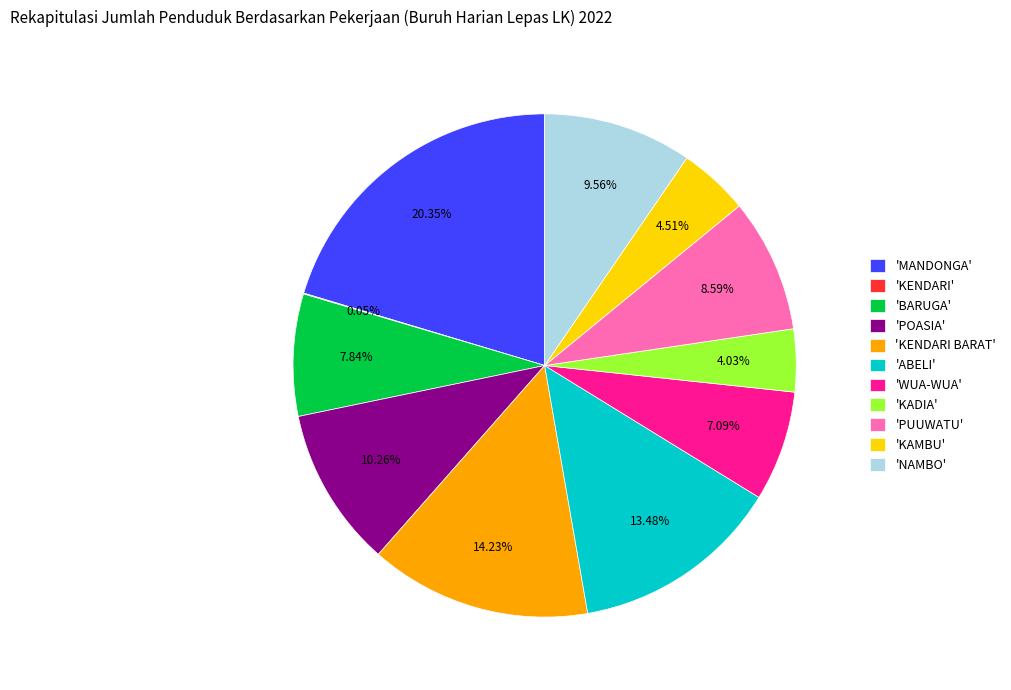

Does any single category account for the majority?

No